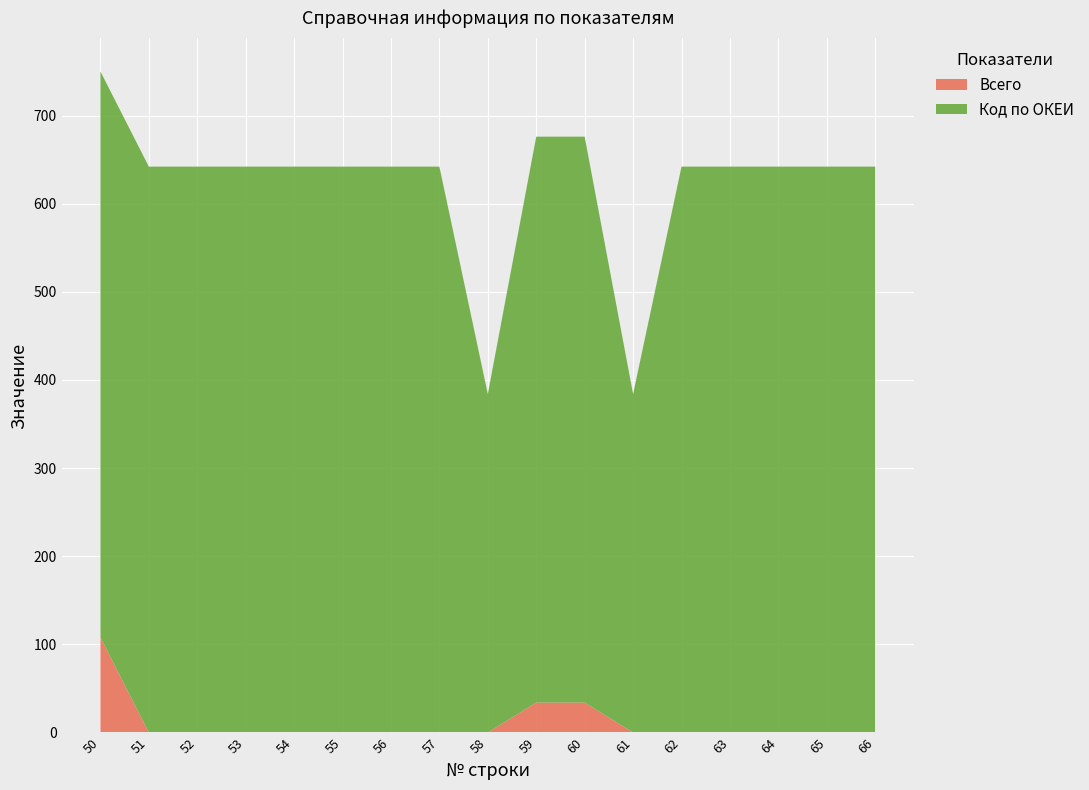

Reading left to right, list all the values displayed in this chart.

Всего: 50=108	51=0	52=0	53=0	54=0	55=0	56=0	57=0	58=0	59=34	60=34	61=0	62=0	63=0	64=0	65=0	66=0
Код по ОКЕИ: 50=642	51=642	52=642	53=642	54=642	55=642	56=642	57=642	58=384	59=642	60=642	61=384	62=642	63=642	64=642	65=642	66=642